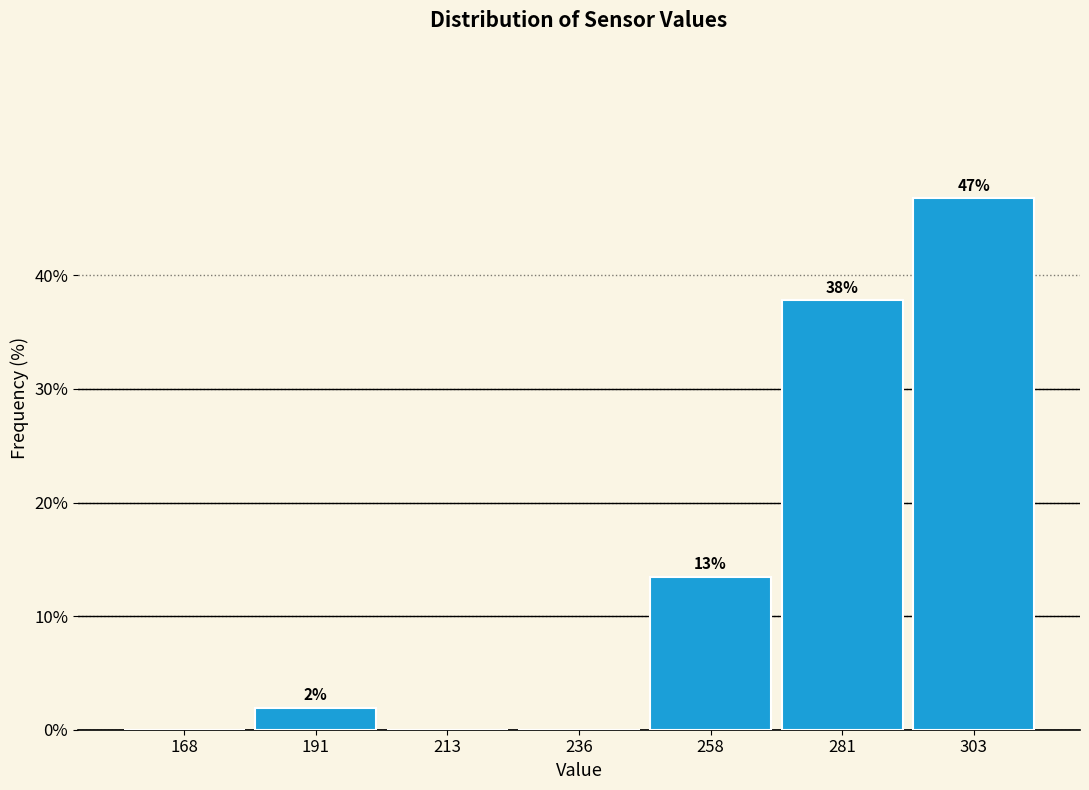

Over which range of the x-axis is the bar tallest?

292.5 to 315.0